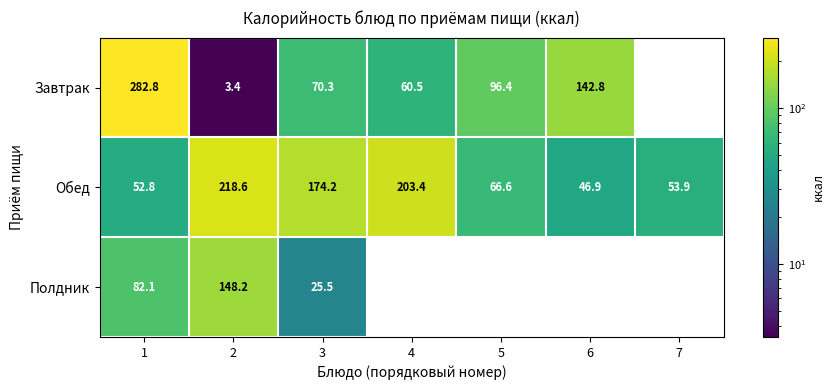

What is the difference between the highest and lowest values at 4?

203.4